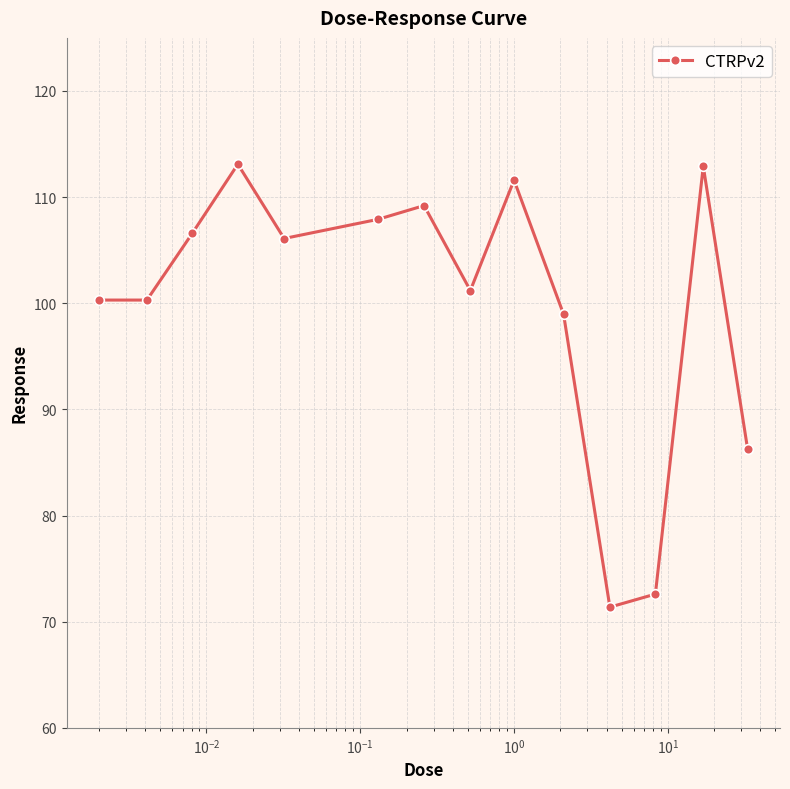

How many data points does each series have?

14